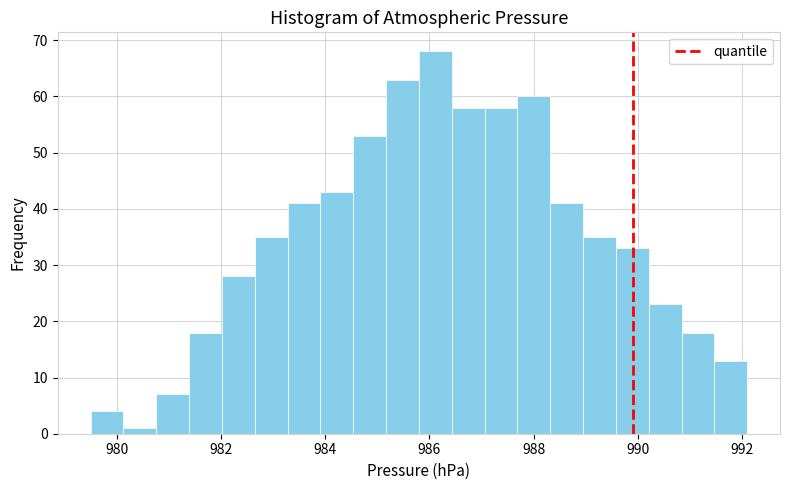

Around what value on the x-axis is the tallest bar? Give the approximate position of its centre, as read against the axis.

986.2